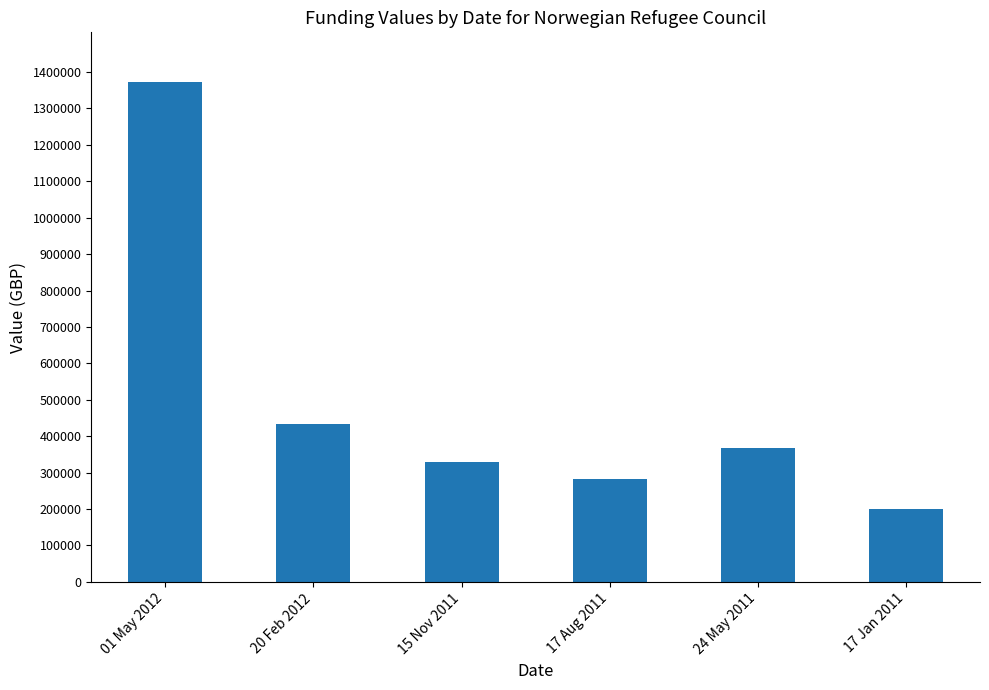

What is the change in value from 15 Nov 2011 to 24 May 2011?

+38426